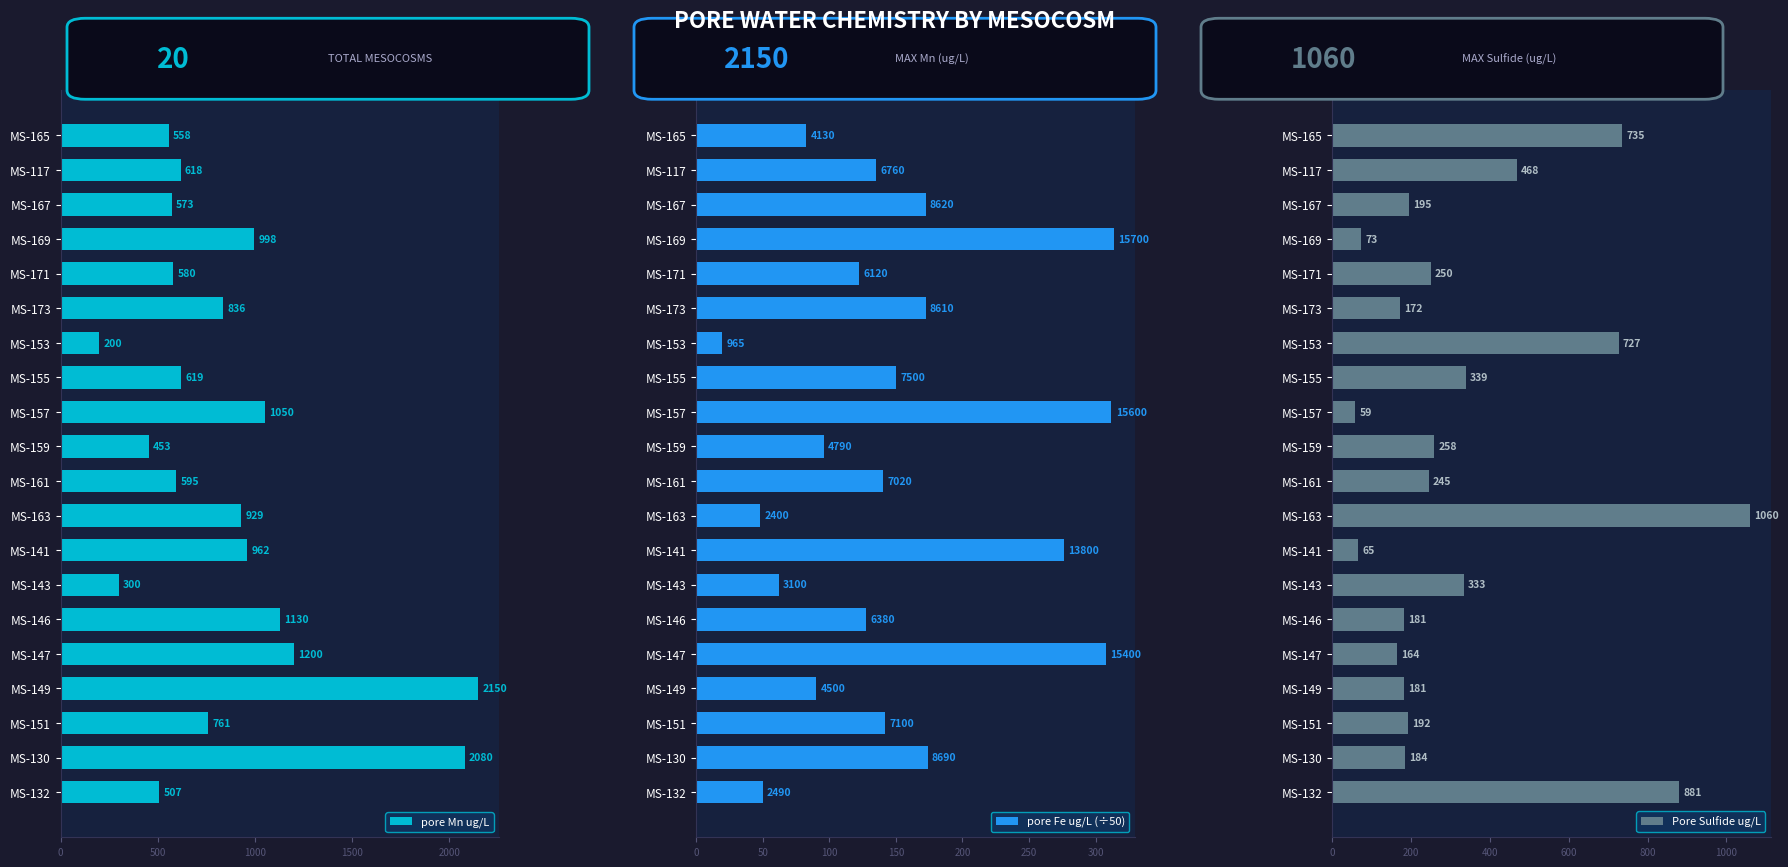

The value of pore Mn ug/L at MS-147 is 1200. True or false?

True